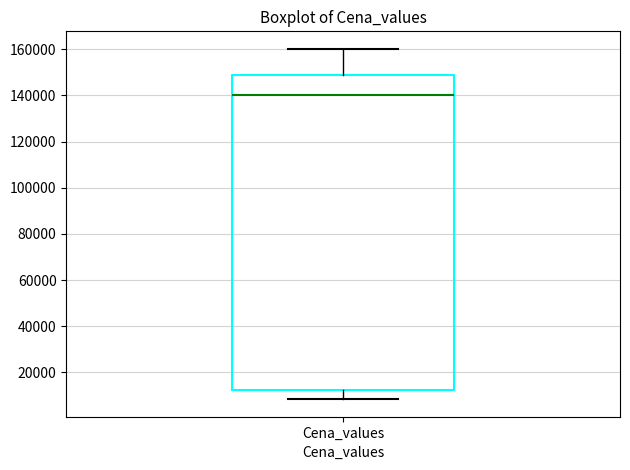

Transcribe this box plot: give where the median line is, the range the box spans, and where the two whiskers end, as read against the y-axis. The values are not printed on the chart, so give them approximately, as read against the axis.

median 140000, box 12000 to 148000, whiskers 8000 to 160000